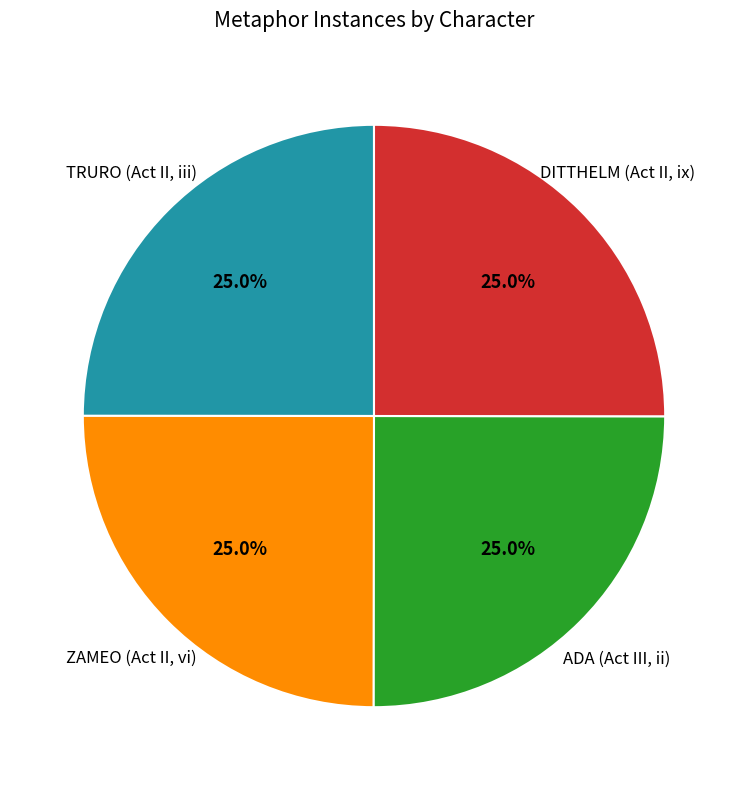

How many slices are in this pie chart?

4